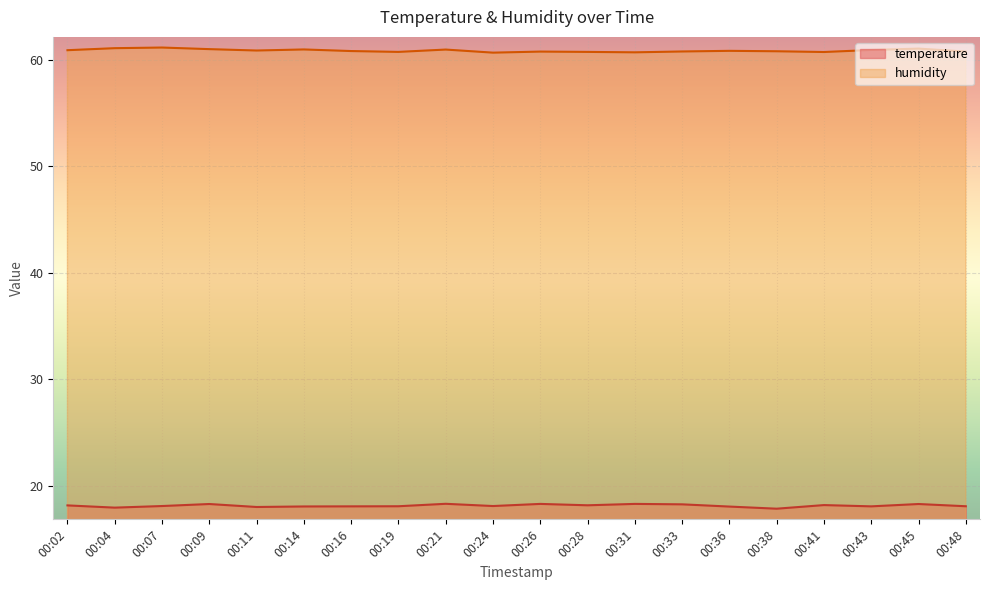

What is the greatest value displayed?

61.1